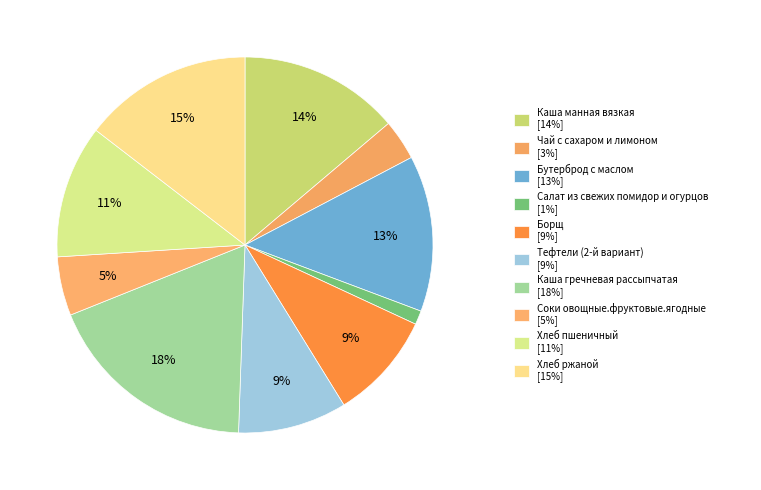

How many segments does this pie chart have?

10